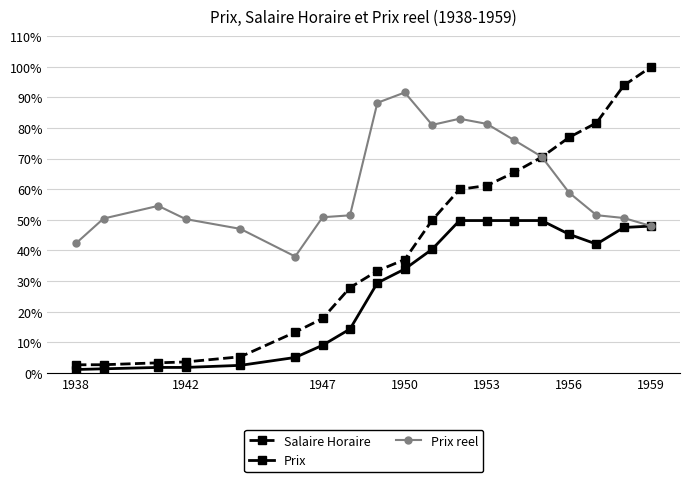

Which series has the largest total across all categories?

Prix reel